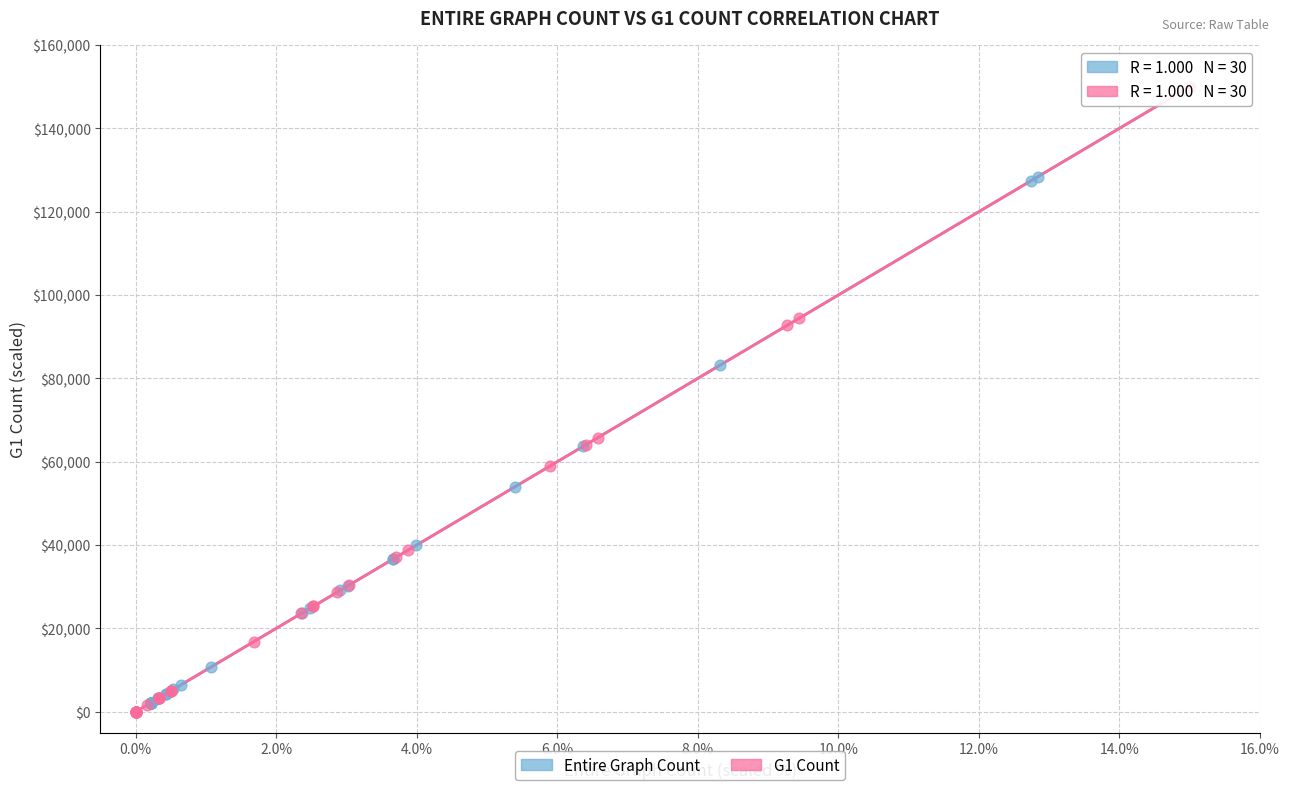

Which series has the widest spread of Y values?

G1 Count